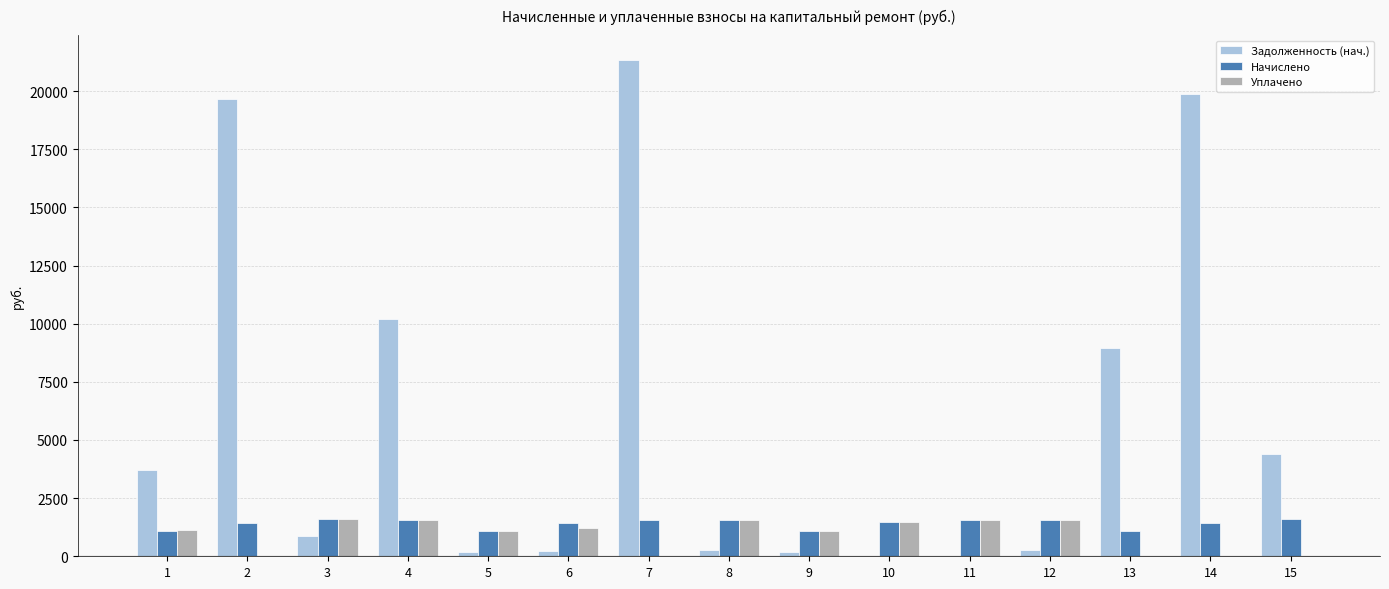

Between 2 and 9, which series saw the biggest shift?

Задолженность (нач.)